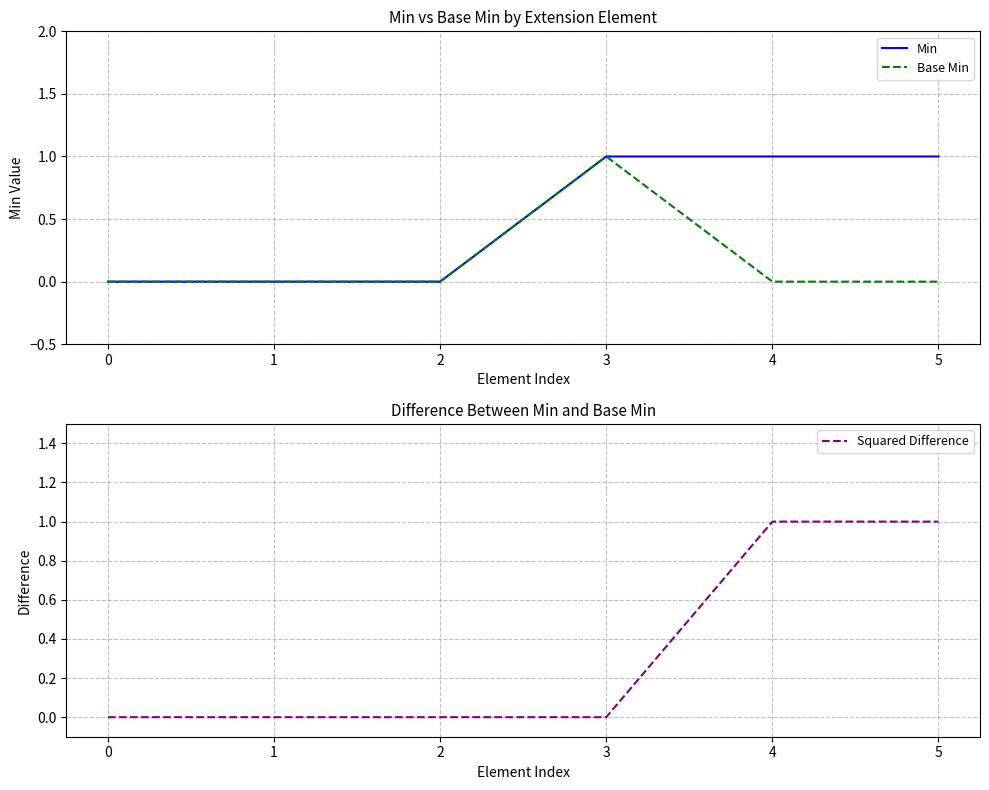

What is the sum of the Min values at 2 and 3?

1